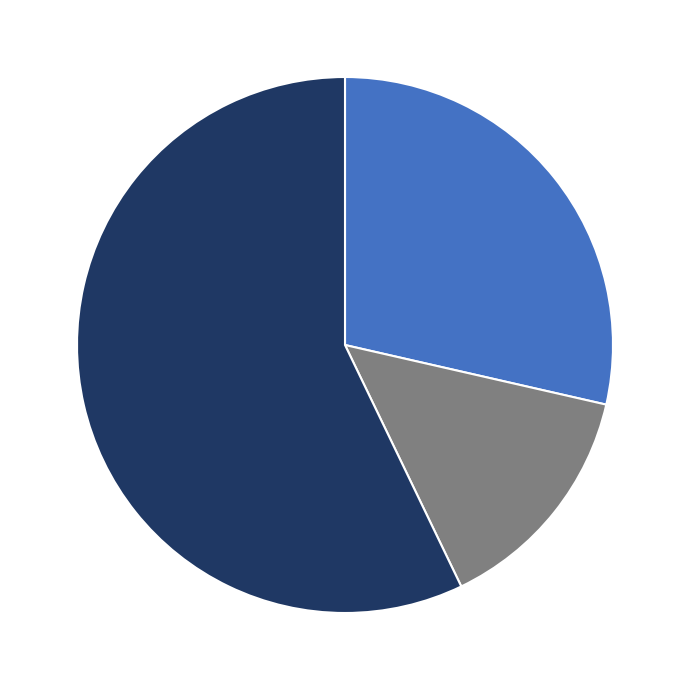

How many slices are in this pie chart?

3